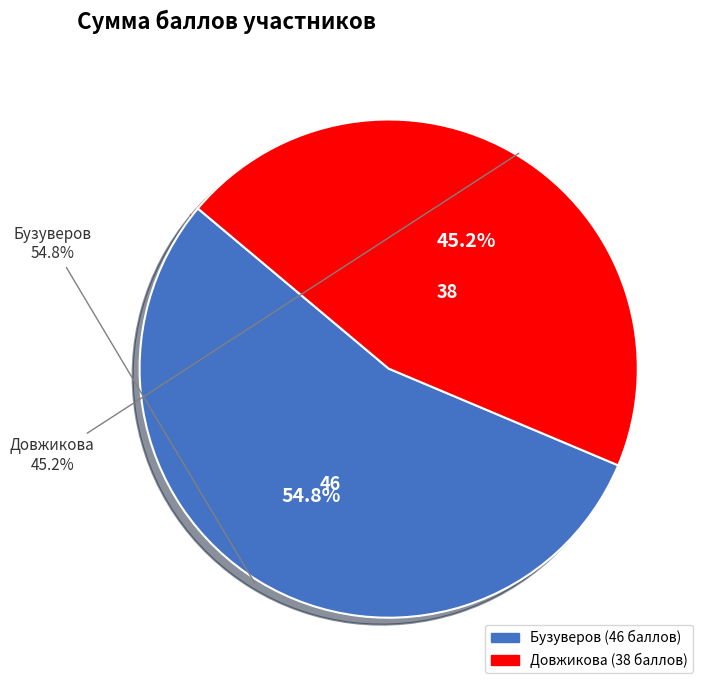

What is the change in value from Бузуверов to Довжикова?

-8